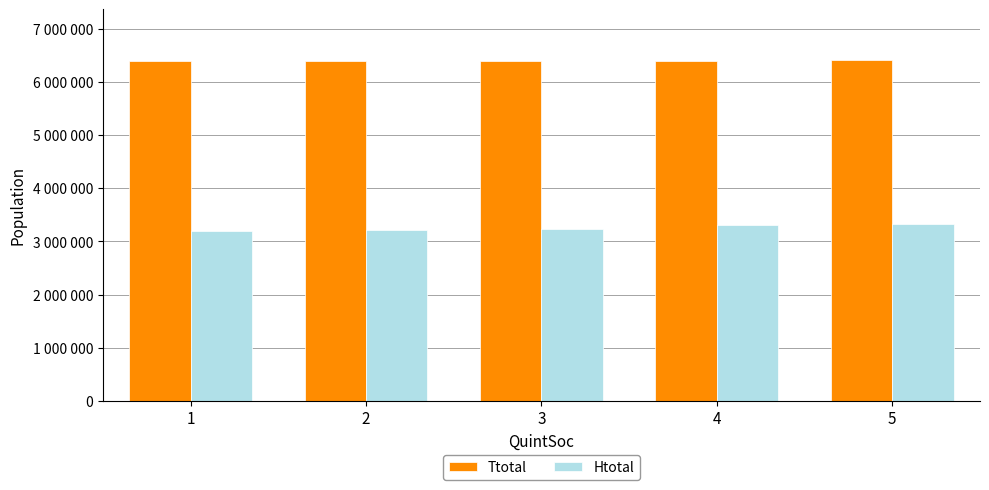

How many Htotal values are between 3207585 and 3299675?

3